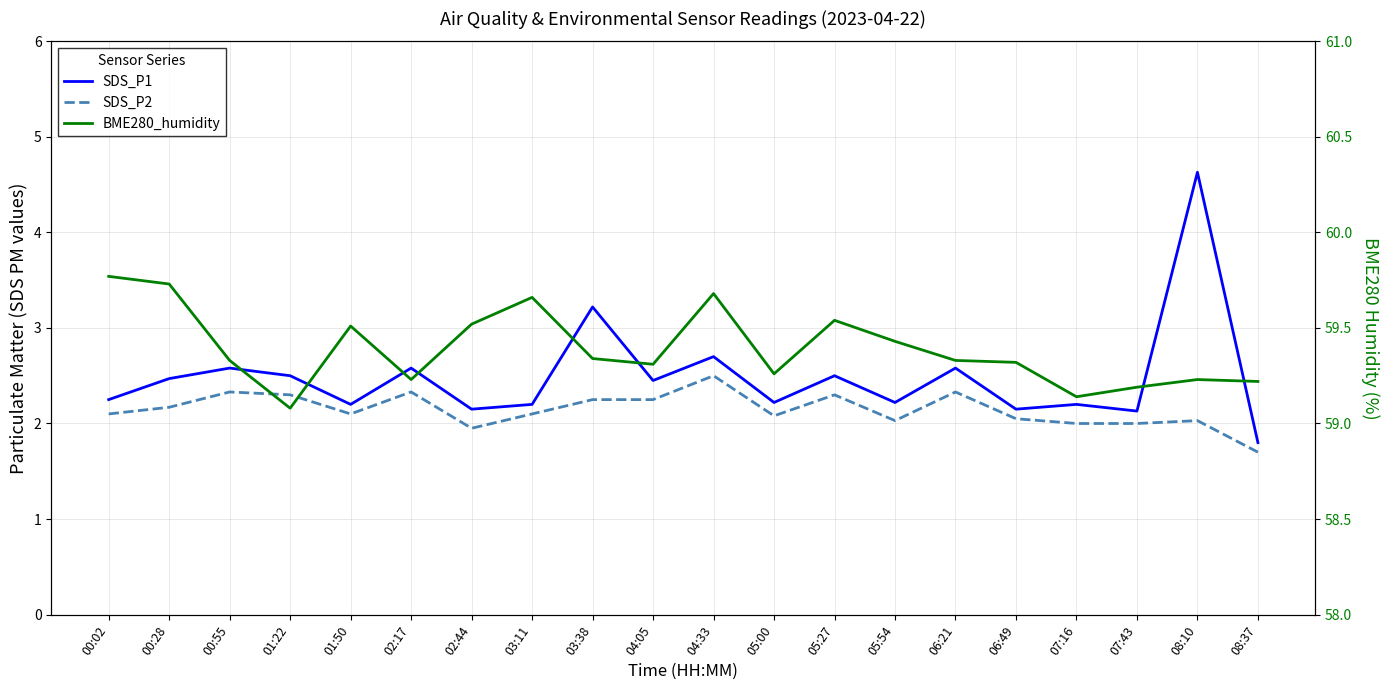

Does the chart display data point markers on the line(s)?

No